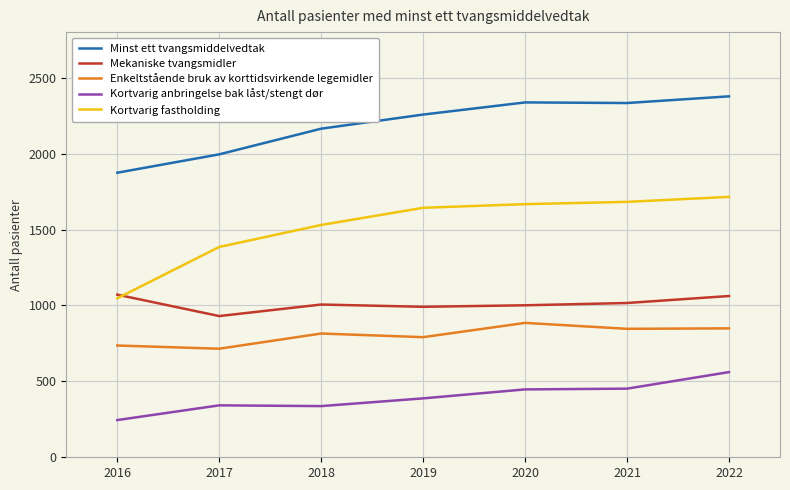

Between 2016 and 2020, which series saw the biggest shift?

Kortvarig fastholding